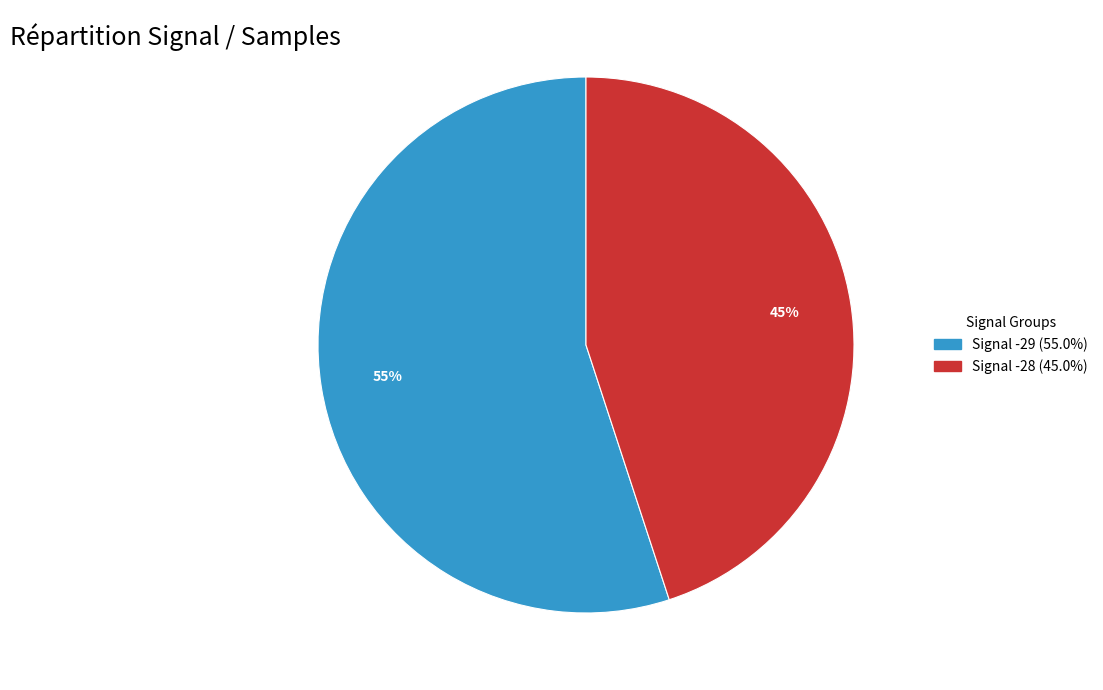

Is there any slice that represents more than half of the pie?

Yes